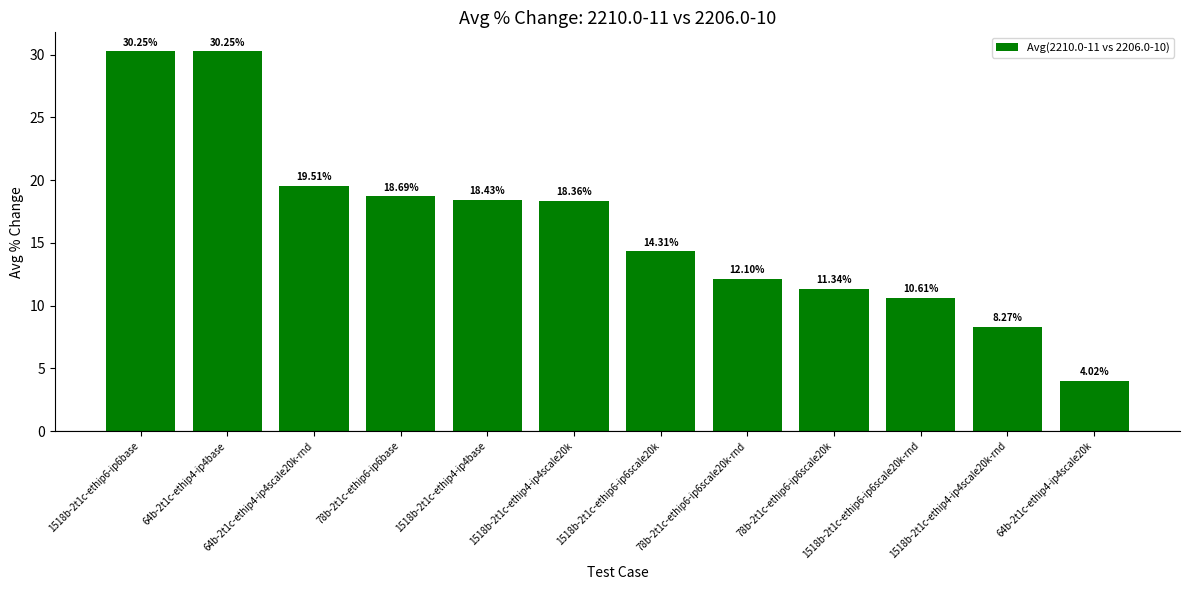

What is the sum of all values?

196.1